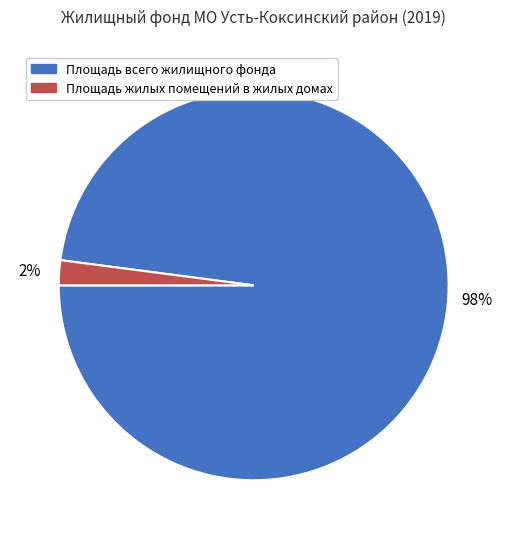

Rank the categories by value from lowest to highest.

Площадь жилых помещений в жилых домах, Площадь всего жилищного фонда